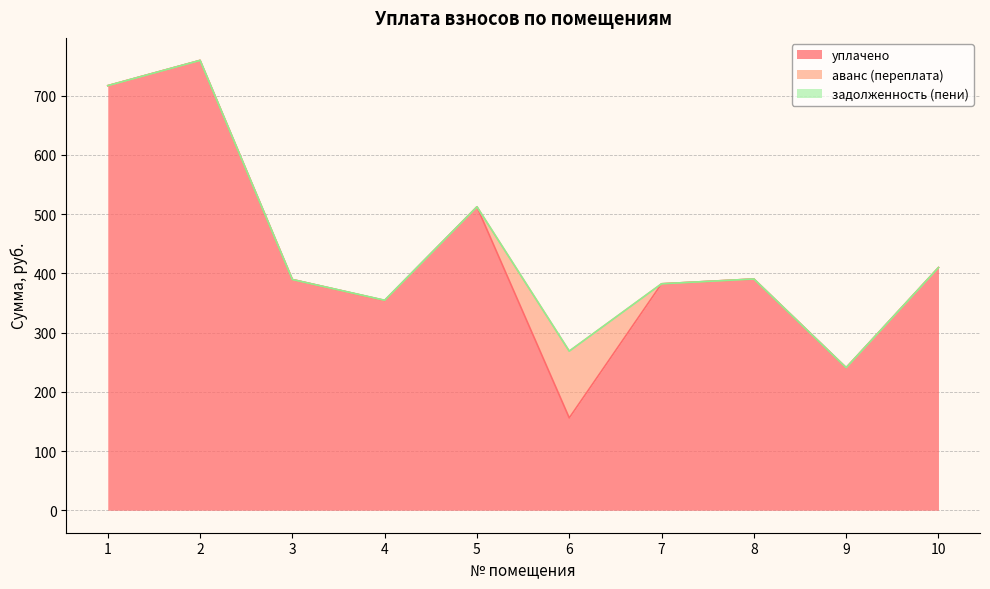

Rank the categories by задолженность (пени) value from highest to lowest.

4, 1, 2, 3, 5, 6, 7, 8, 9, 10